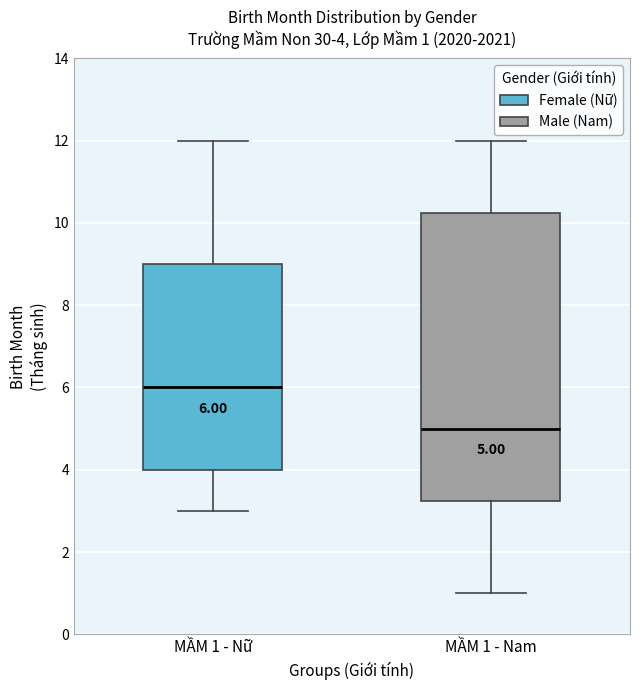

Which box has the lowest median line?

MẦM 1 - Nam